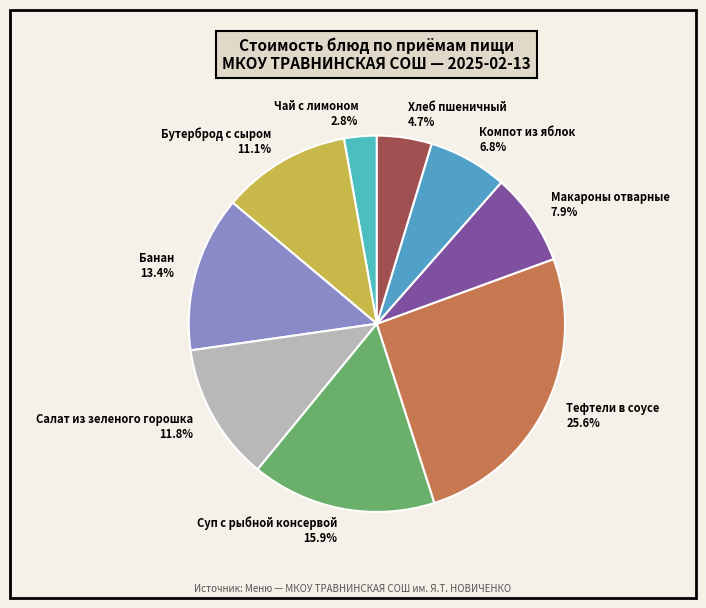

Is it true that Макароны отварные is 8% of the pie?

True